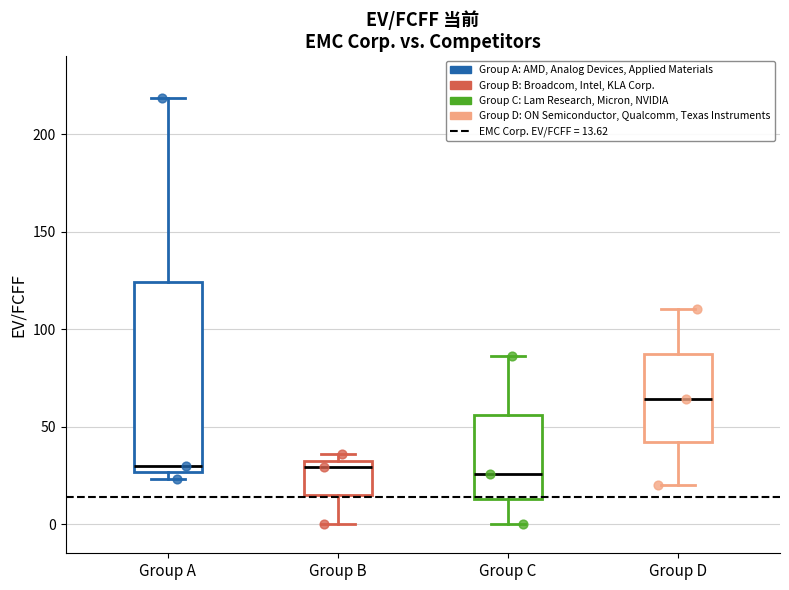

Reading left to right, read every box against the y-axis: the position of its median line, the range the box covers, and the ends of its whiskers. The values are not printed on the chart, so give them approximately, as read against the axis.

Group A: median 30, box 25 to 125, whiskers 25 (just below the box's lower edge) to 220
Group B: median 30, box 15 to 35, whiskers 0 to 35 (just above the box's upper edge)
Group C: median 25, box 15 to 55, whiskers 0 to 85
Group D: median 65, box 40 to 85, whiskers 20 to 110